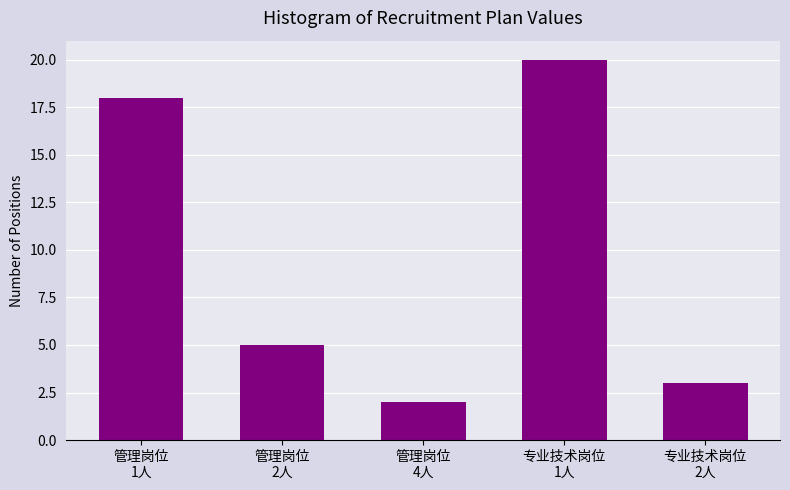

Reading left to right, transcribe all the data shown in this chart.

18	5	2	20	3